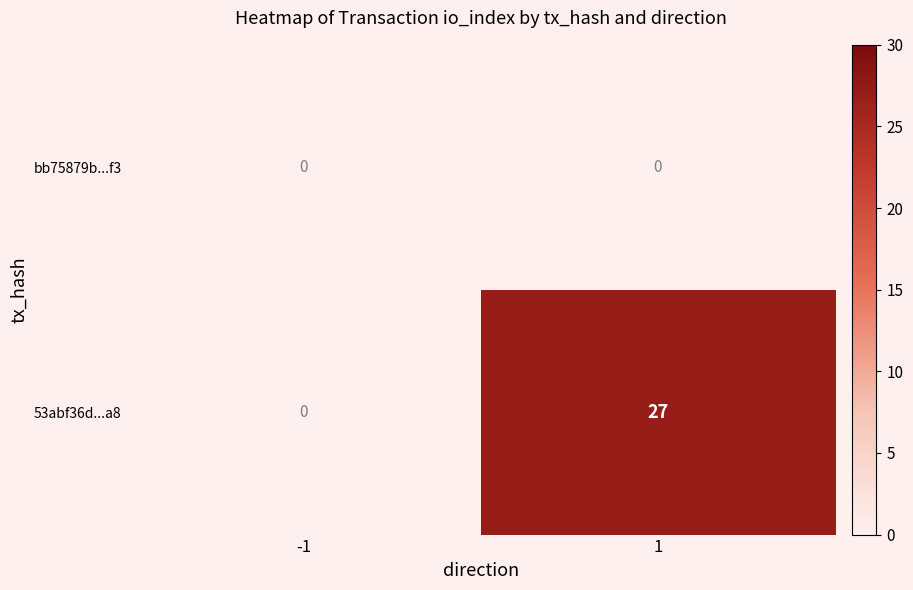

What is the highest value of the 53abf36d...a8 series?

27